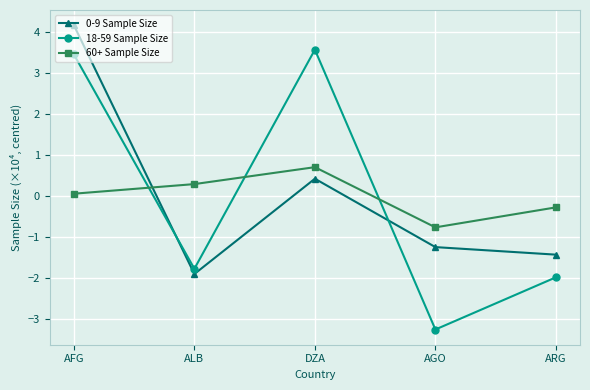

How many distinct data groups are displayed?

3